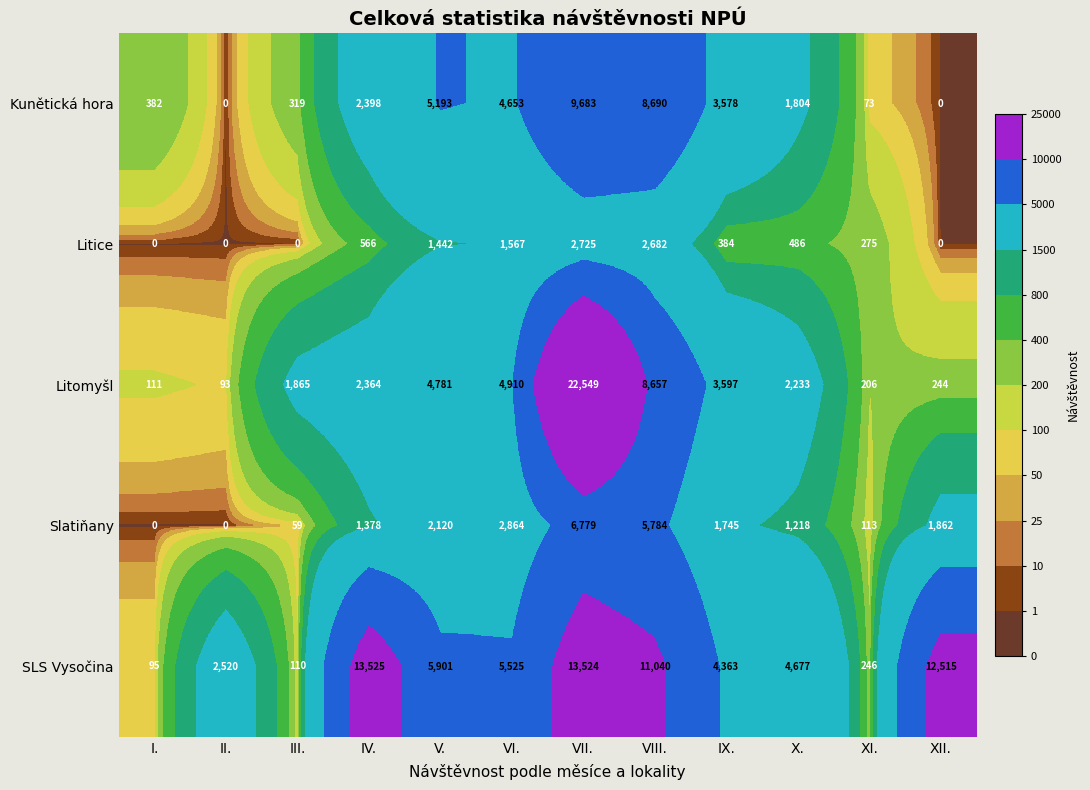

Between I. and V., which series saw the biggest shift?

SLS Vysočina